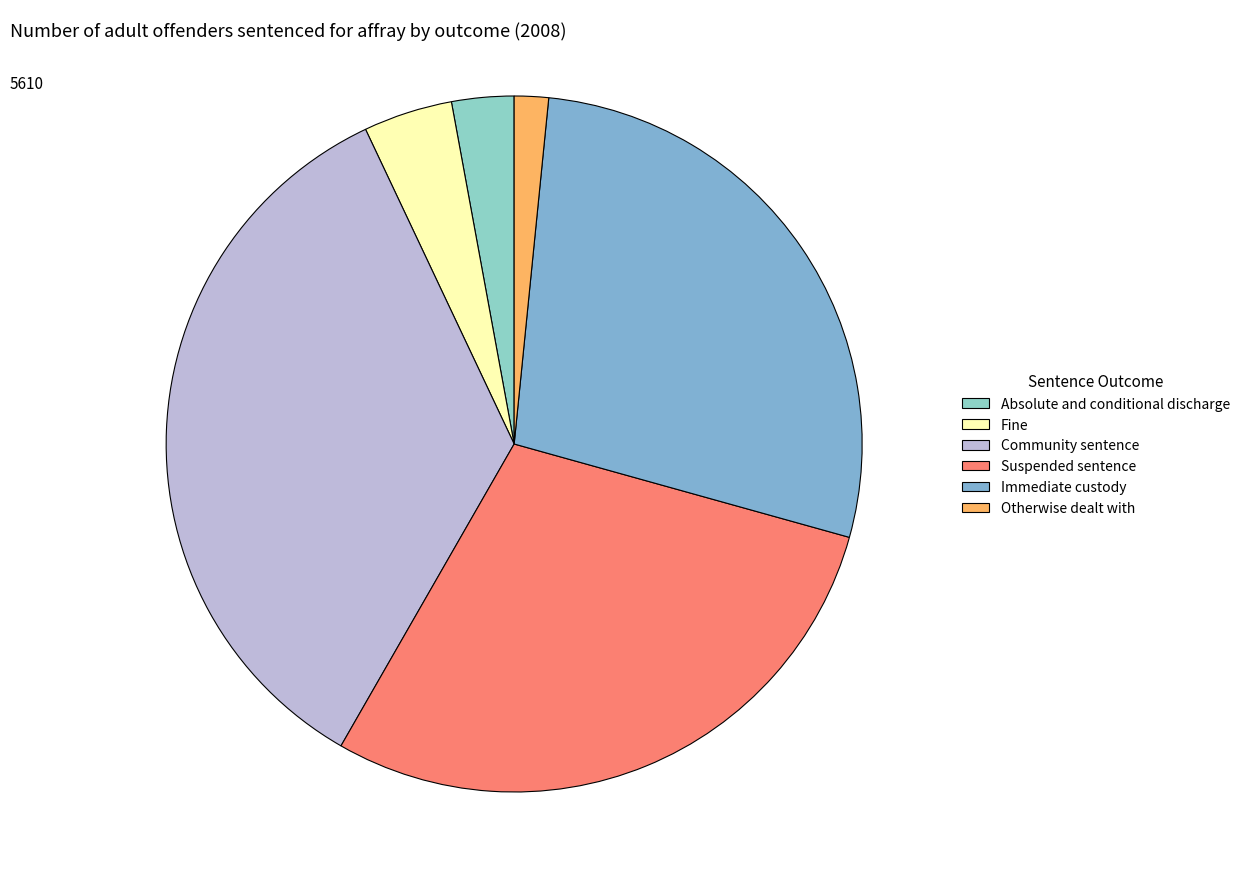

To the nearest percent, what is the average slice percentage?

17%